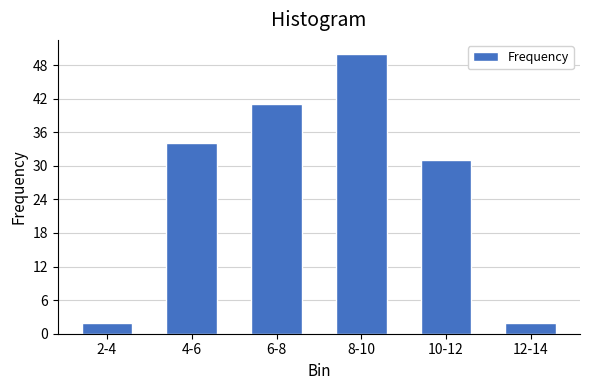

Reading left to right, extract all data points from this chart.

2	34	41	50	31	2